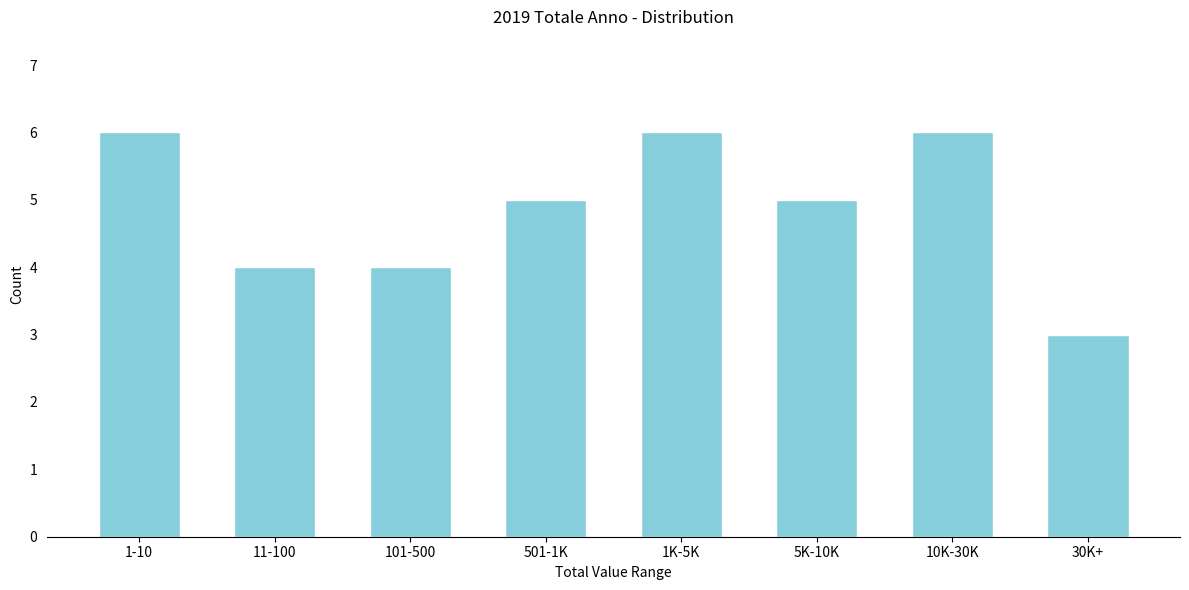

Reading left to right, extract all data points from this chart.

6	4	4	5	6	5	6	3